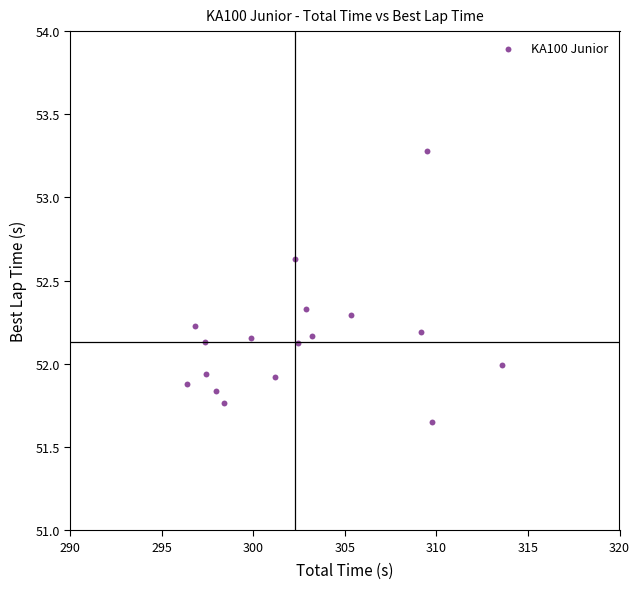

What is the range of Y values (max minus min)?

1.6